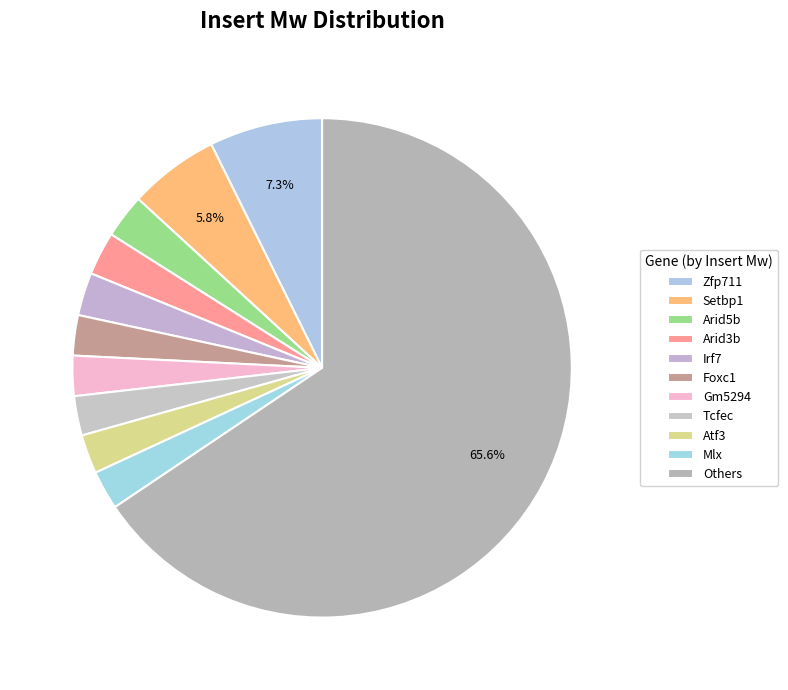

How many segments does this pie chart have?

11